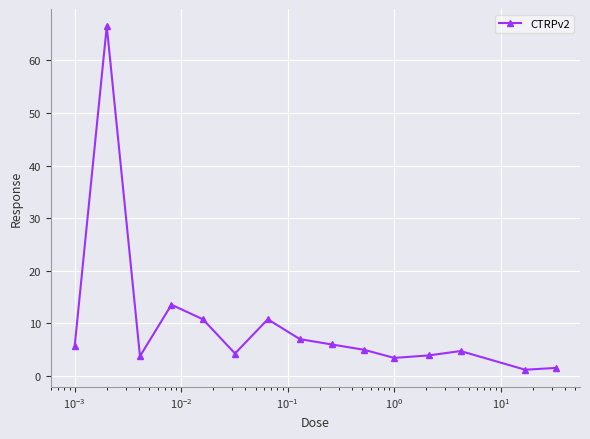

What is the value of the 9th point from the left?

6.0